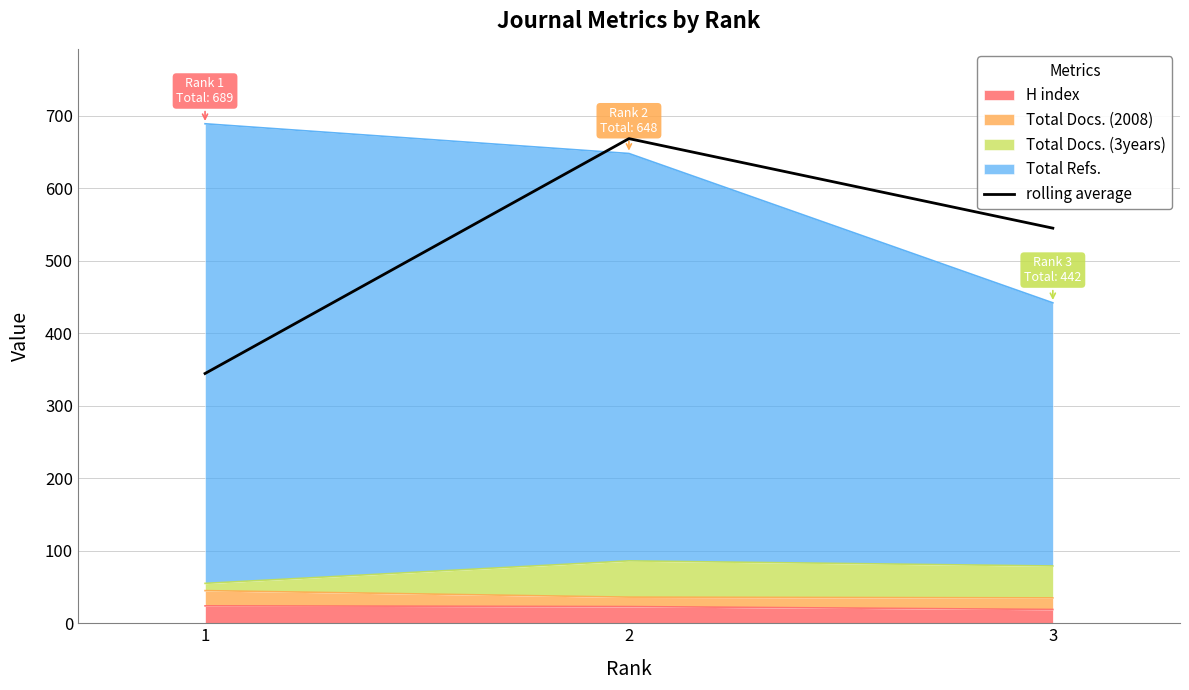

At which label is the value closest to 506?

3